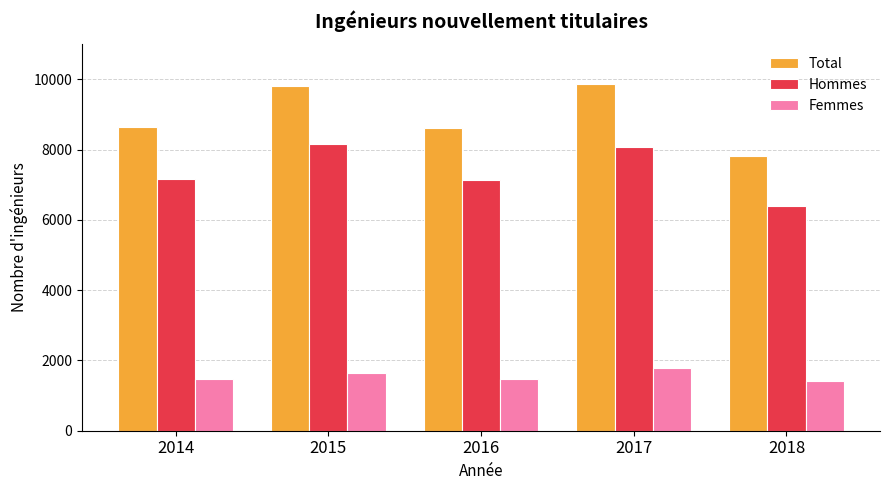

What is the difference between the maximum and minimum values in the Hommes series?

1742